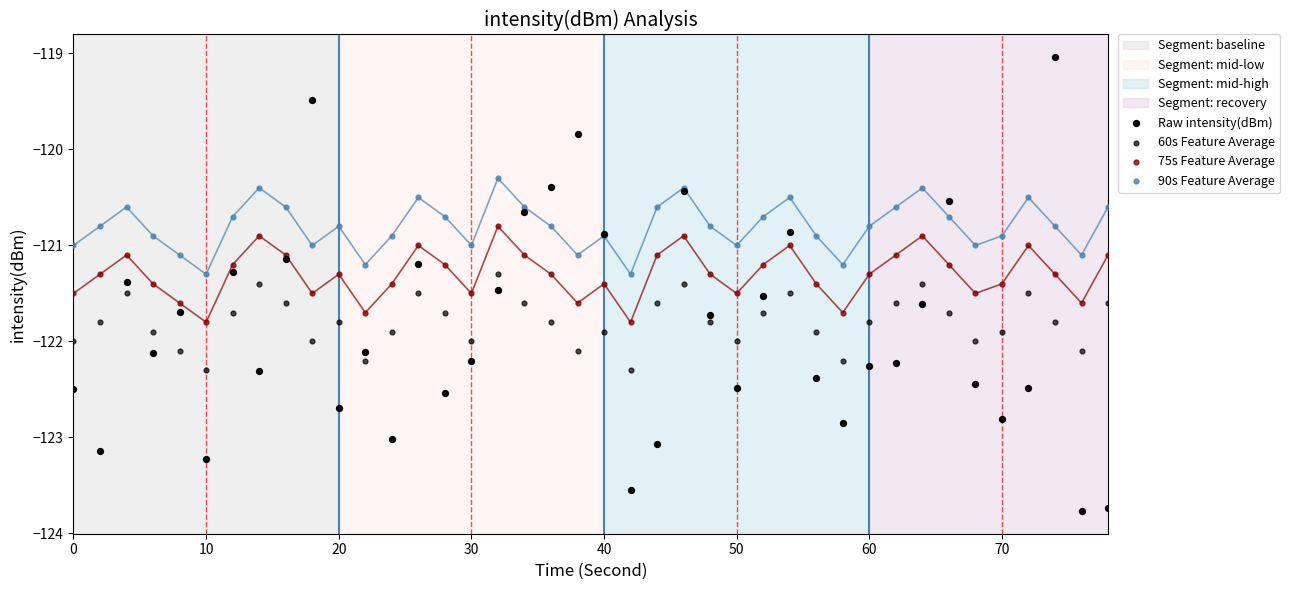

What are all the series names shown in the legend?

Raw intensity(dBm), 60s Feature Average, 75s Feature Average, 90s Feature Average